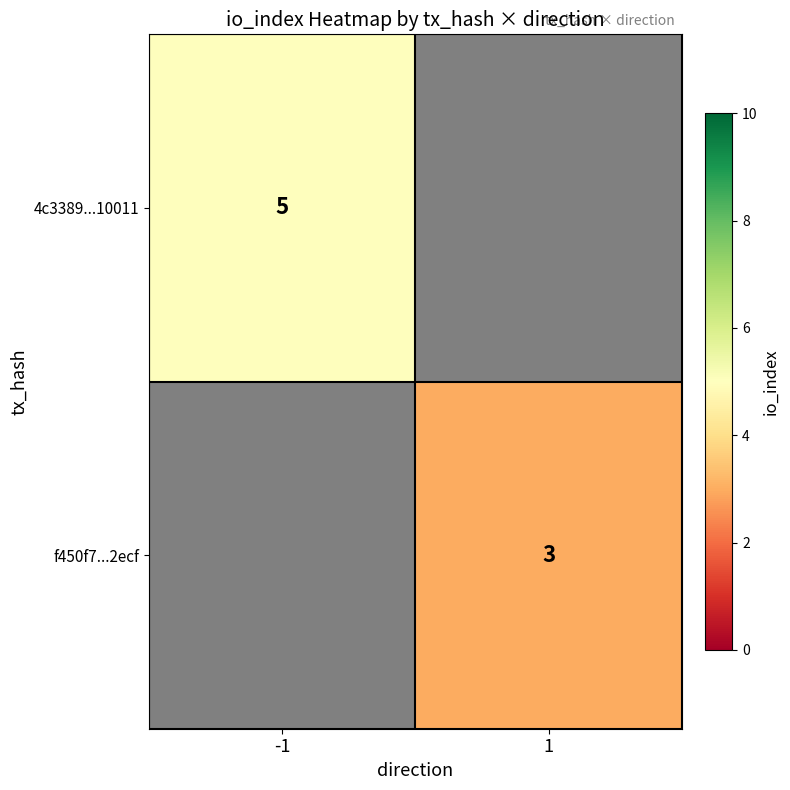

The 4c3389...10011 series shows 5 at -1. True or false?

True